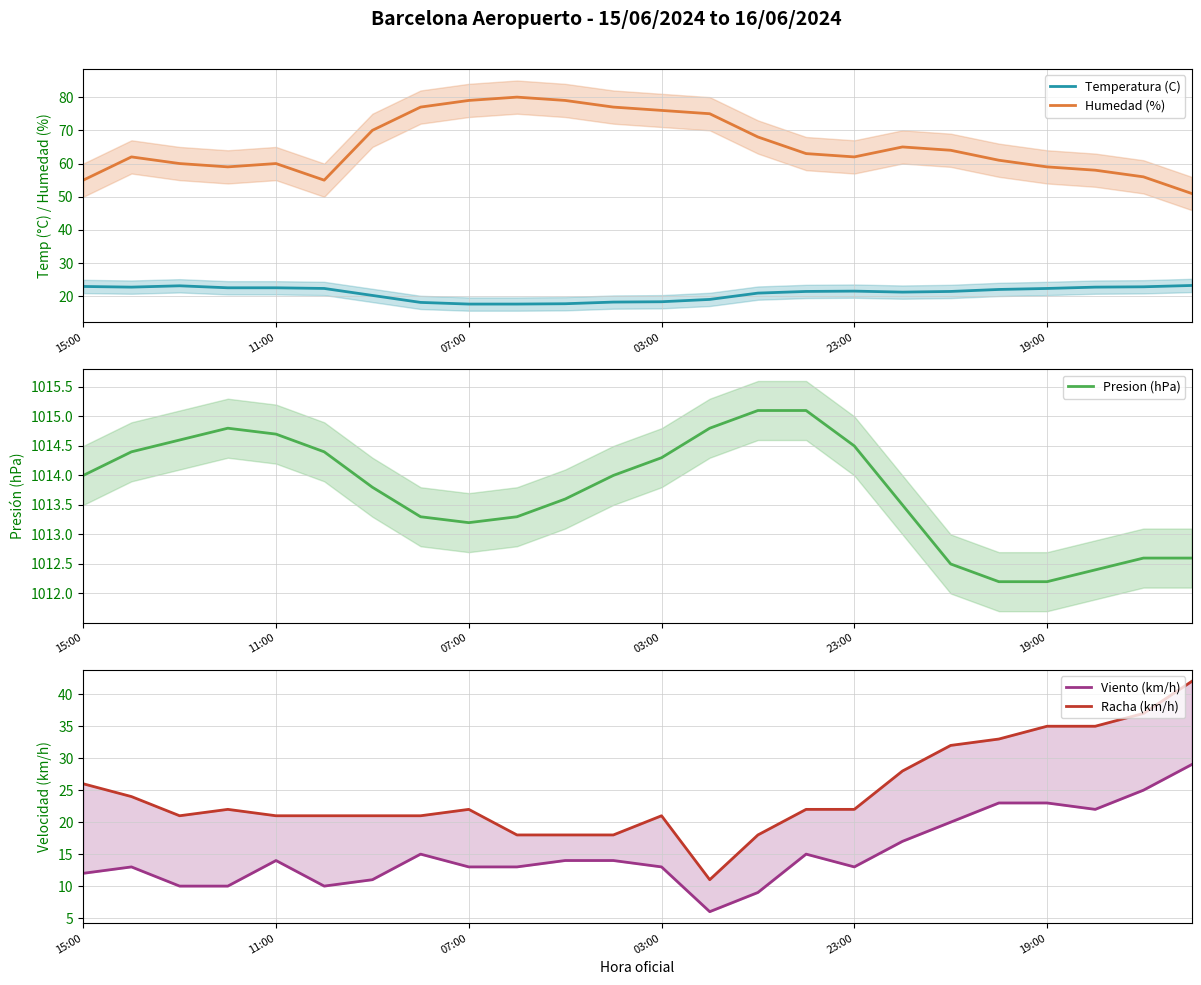

At which category does the chart reach its minimum across all series?

13